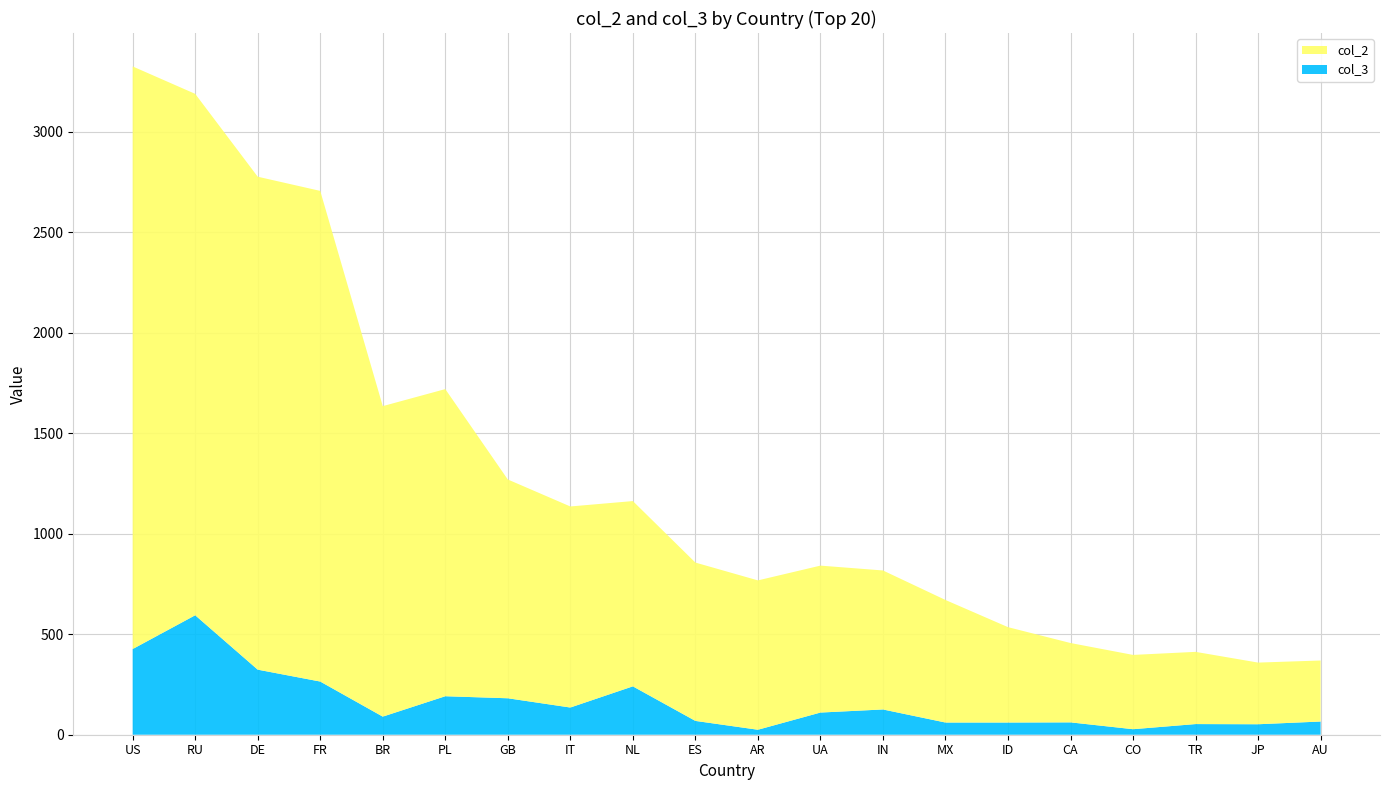

Reading left to right, extract all data points from this chart.

col_2: 2899.1	2594.6	2453.0	2441.5	1545.1	1528.4	1088.7	1000.5	922.0	788.0	743.2	731.2	691.7	609.9	474.6	394.9	369.7	359.4	306.8	303.7
col_3: 426.4	594.5	323.8	264.6	90.1	191.5	181.4	135.4	240.7	68.8	24.8	110.3	125.7	60.7	60.7	61.5	27.5	53.0	52.1	65.7